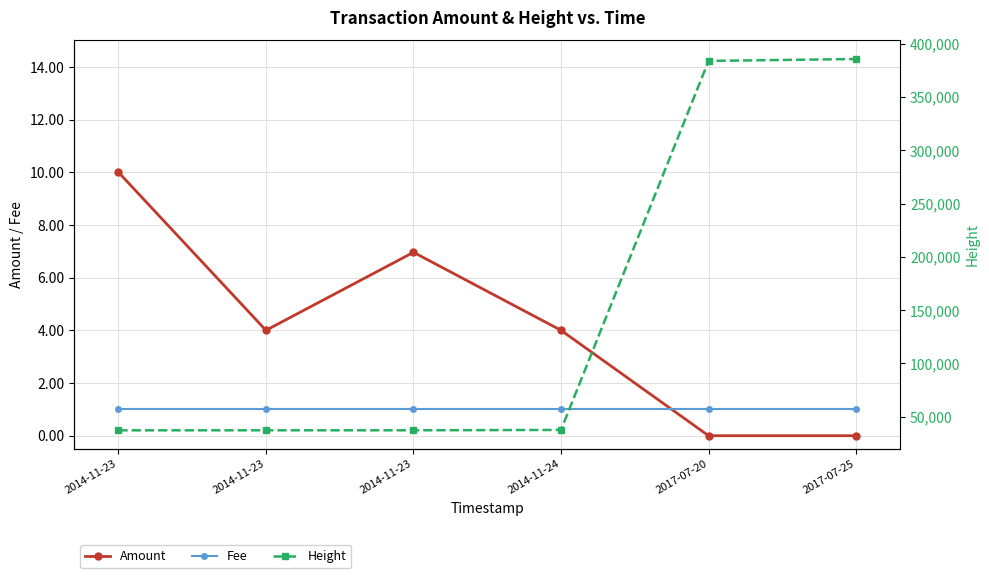

What is the difference between the maximum and minimum values in the Height series?

348274.0